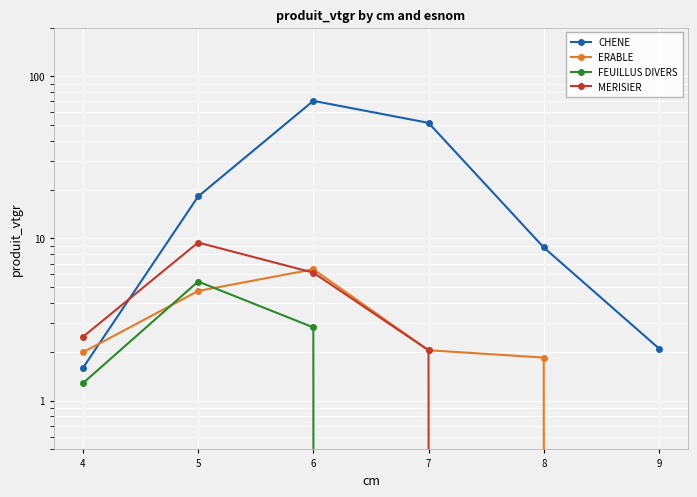

Reading left to right, what are all the values shown in this chart?

CHENE: 1.6	18.2	70.6	51.7	8.8	2.1
ERABLE: 2.0	4.7	6.5	2.0	1.8	0.0
FEUILLUS DIVERS: 1.3	5.4	2.8	0.0	0.0	0.0
MERISIER: 2.5	9.4	6.2	2.0	0.0	0.0